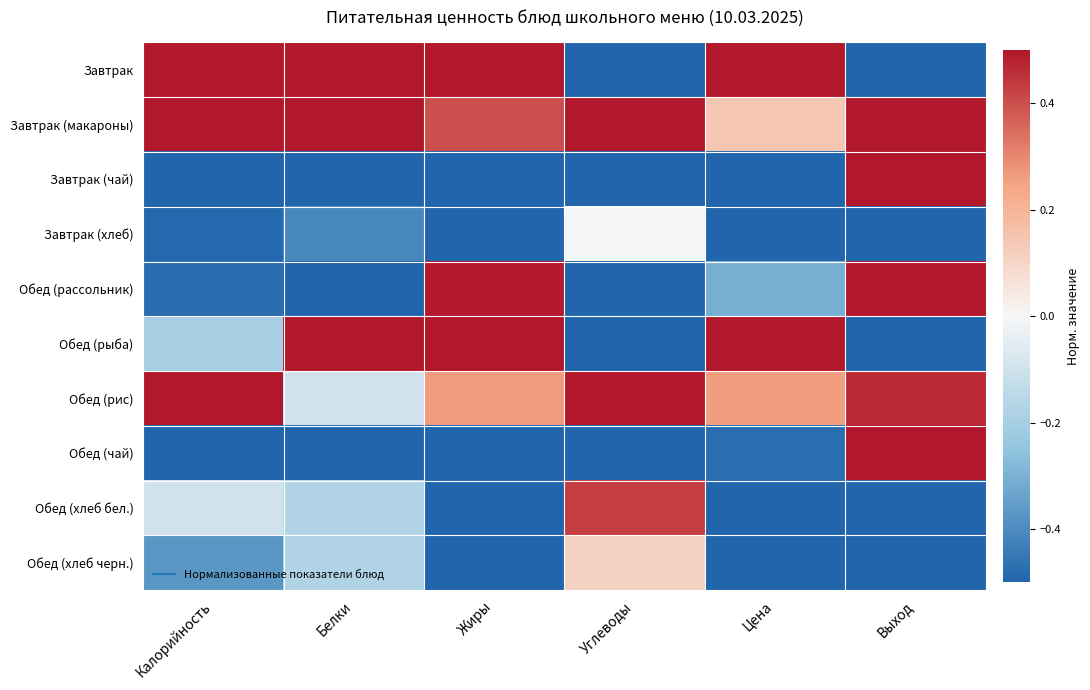

Reading right to left, list all the values displayed in this chart.

Завтрак: Выход=-0.5	Цена=0.5	Углеводы=-0.5	Жиры=0.5	Белки=0.5	Калорийность=0.5
Завтрак (макароны): Выход=0.5	Цена=0.1	Углеводы=0.5	Жиры=0.4	Белки=0.5	Калорийность=0.5
Завтрак (чай): Выход=0.5	Цена=-0.5	Углеводы=-0.5	Жиры=-0.5	Белки=-0.5	Калорийность=-0.5
Завтрак (хлеб): Выход=-0.5	Цена=-0.5	Углеводы=-0.0	Жиры=-0.5	Белки=-0.4	Калорийность=-0.5
Обед (рассольник): Выход=0.5	Цена=-0.3	Углеводы=-0.5	Жиры=0.5	Белки=-0.5	Калорийность=-0.5
Обед (рыба): Выход=-0.5	Цена=0.5	Углеводы=-0.5	Жиры=0.5	Белки=0.5	Калорийность=-0.2
Обед (рис): Выход=0.5	Цена=0.3	Углеводы=0.5	Жиры=0.3	Белки=-0.1	Калорийность=0.5
Обед (чай): Выход=0.5	Цена=-0.5	Углеводы=-0.5	Жиры=-0.5	Белки=-0.5	Калорийность=-0.5
Обед (хлеб бел.): Выход=-0.5	Цена=-0.5	Углеводы=0.4	Жиры=-0.5	Белки=-0.2	Калорийность=-0.1
Обед (хлеб черн.): Выход=-0.5	Цена=-0.5	Углеводы=0.1	Жиры=-0.5	Белки=-0.2	Калорийность=-0.4